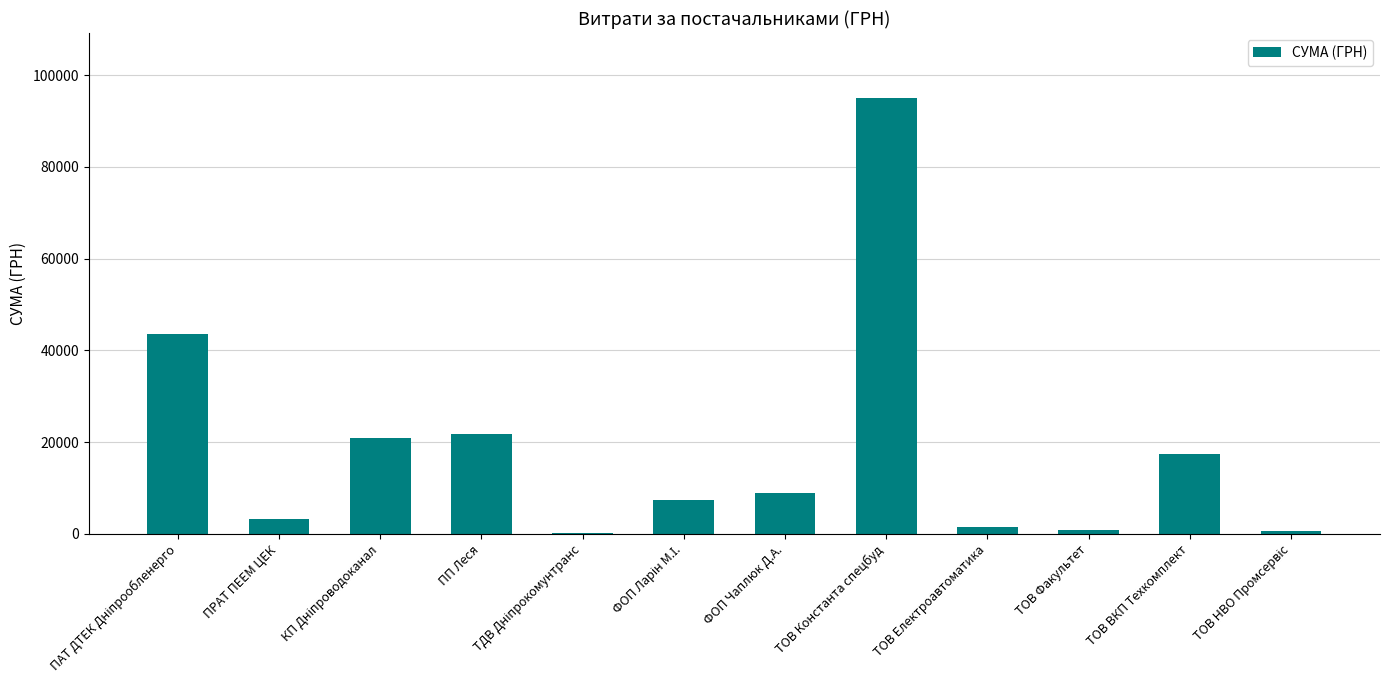

What is the change in value from ТОВ Факультет to ТОВ ВКП Техкомплект?

+16650.0